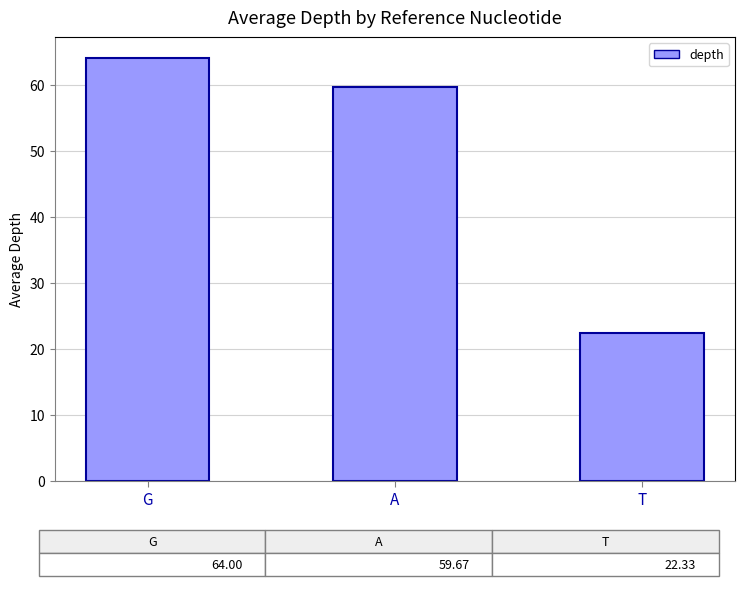

What is the change in value from G to A?

-4.3